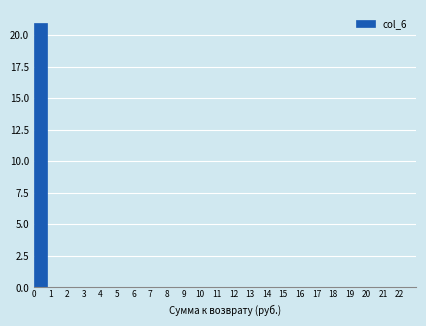

Over which range of the x-axis is the bar tallest?

0 to 1